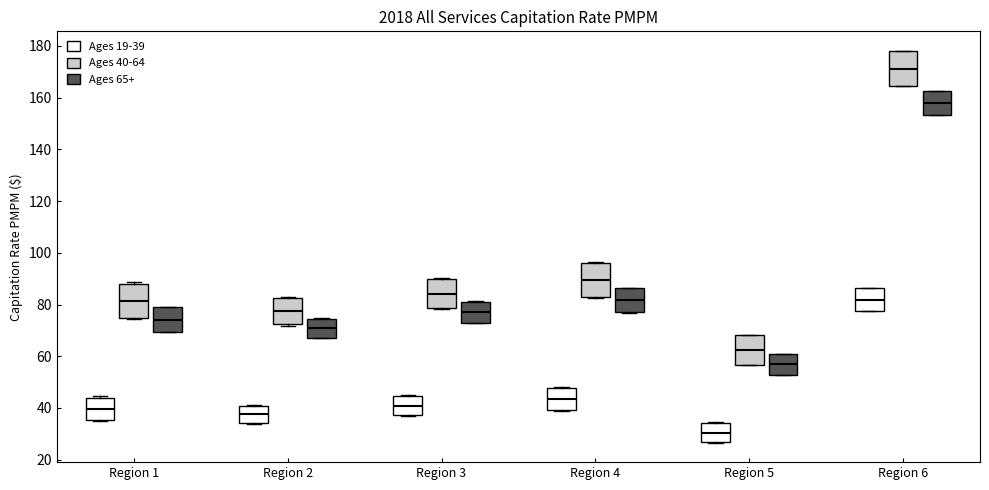

Reading left to right, transcribe this box plot: for each box, give where its median line is, the range the box spans, and where its two whiskers end, as read against the y-axis. The values are not printed on the chart, so give them approximately, as read against the axis.

Region 1 (Ages 19-39): median 40, box 36 to 44, whiskers 36 to 44
Region 1 (Ages 40-64): median 82, box 74 to 88, whiskers 74 to 88
Region 1 (Ages 65+): median 74, box 70 to 78, whiskers 70 to 80
Region 2 (Ages 19-39): median 38, box 34 to 40, whiskers 34 to 42
Region 2 (Ages 40-64): median 78, box 72 to 82, whiskers 72 to 82
Region 2 (Ages 65+): median 70, box 68 to 74, whiskers 66 to 74
Region 3 (Ages 19-39): median 40, box 38 to 44, whiskers 36 to 44
Region 3 (Ages 40-64): median 84, box 78 to 90, whiskers 78 to 90
Region 3 (Ages 65+): median 76, box 72 to 80, whiskers 72 to 82
Region 4 (Ages 19-39): median 44, box 40 to 48, whiskers 38 to 48
Region 4 (Ages 40-64): median 90, box 82 to 96, whiskers 82 to 96
Region 4 (Ages 65+): median 82, box 76 to 86, whiskers 76 to 86
Region 5 (Ages 19-39): median 30, box 26 to 34, whiskers 26 to 34
Region 5 (Ages 40-64): median 62, box 56 to 68, whiskers 56 to 68
Region 5 (Ages 65+): median 56, box 52 to 60, whiskers 52 to 60
Region 6 (Ages 19-39): median 82, box 78 to 86, whiskers 78 to 86
Region 6 (Ages 40-64): median 172, box 164 to 178, whiskers 164 to 178
Region 6 (Ages 65+): median 158, box 154 to 162, whiskers 154 to 162